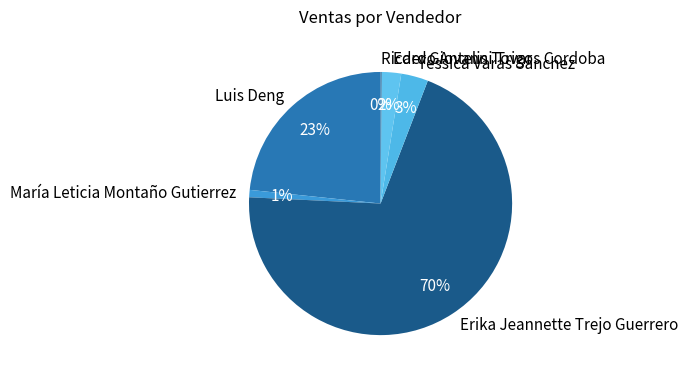

What percentage is the Luis Deng slice, to the nearest percent?

23%